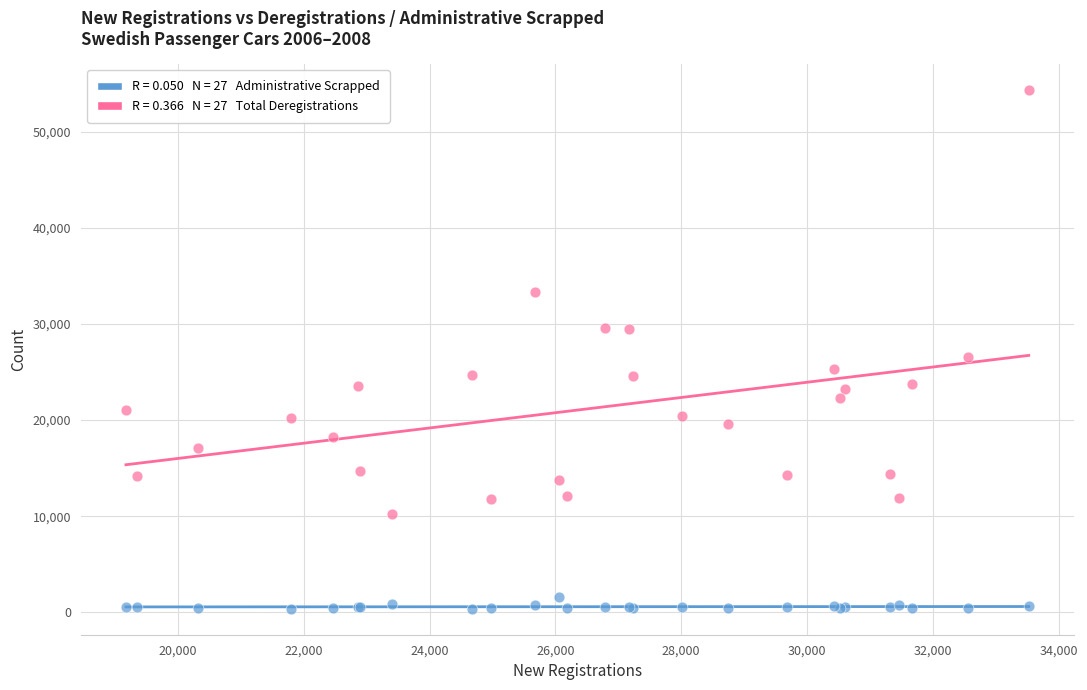

Across all series, what Y value is closest to 27341?

26584